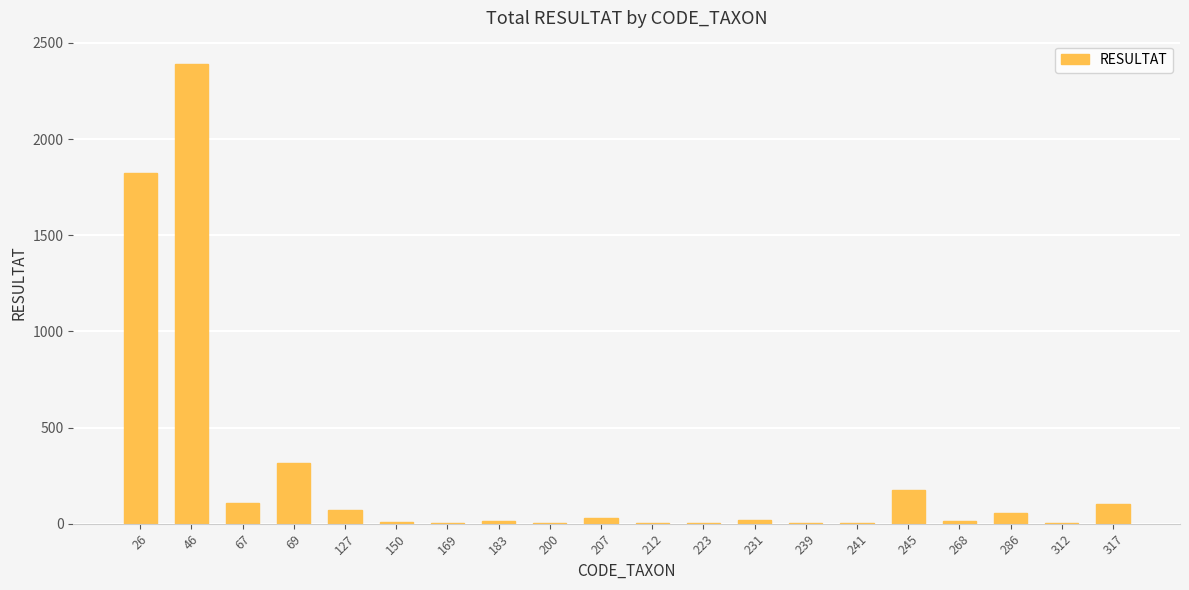

Which category has the highest value across all series?

46